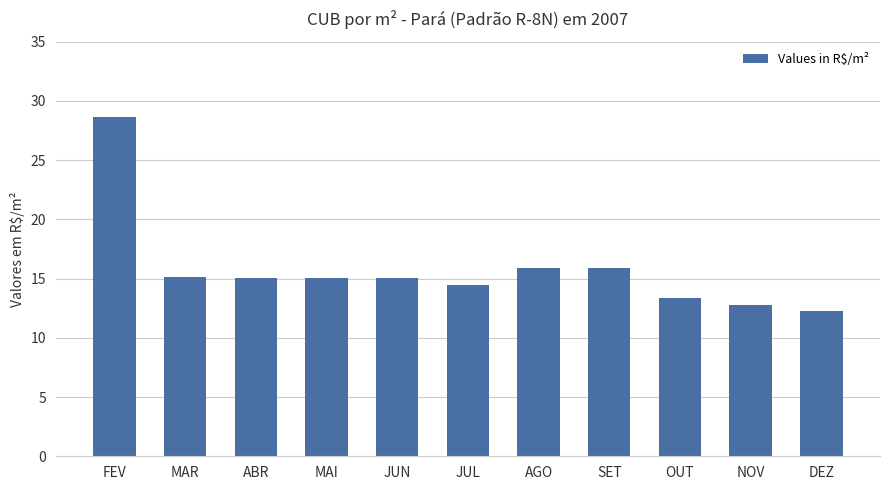

What is the smallest value displayed?

12.3